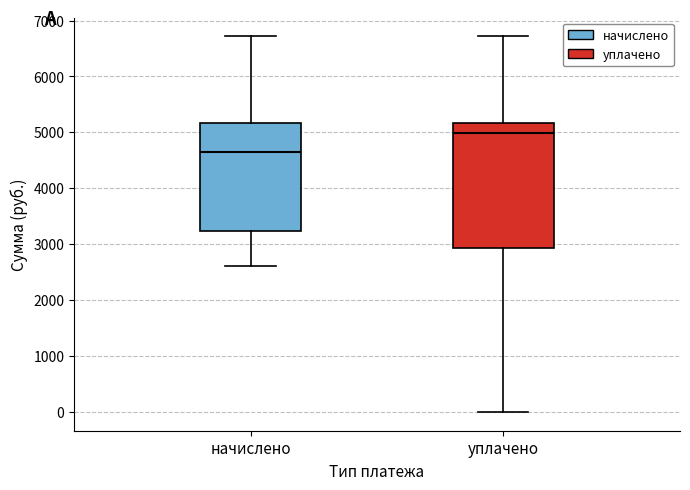

Reading left to right, transcribe this box plot: for each box, give where its median line is, the range the box spans, and where its two whiskers end, as read against the y-axis. The values are not printed on the chart, so give them approximately, as read against the axis.

начислено: median 4600, box 3200 to 5200, whiskers 2600 to 6700
уплачено: median 5000, box 2900 to 5200, whiskers 0 to 6700